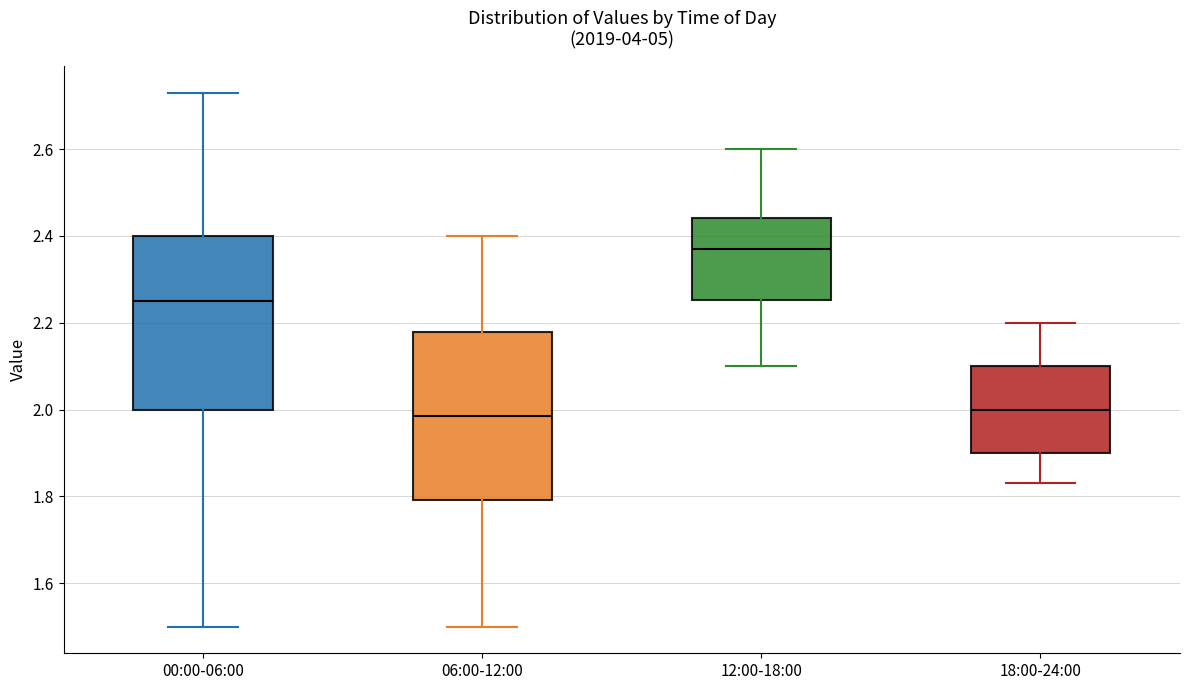

Reading left to right, read every box against the y-axis: the position of its median line, the range the box covers, and the ends of its whiskers. The values are not printed on the chart, so give them approximately, as read against the axis.

00:00-06:00: median 2.26, box 2.00 to 2.40, whiskers 1.50 to 2.74
06:00-12:00: median 1.98, box 1.80 to 2.18, whiskers 1.50 to 2.40
12:00-18:00: median 2.38, box 2.26 to 2.44, whiskers 2.10 to 2.60
18:00-24:00: median 2.00, box 1.90 to 2.10, whiskers 1.84 to 2.20